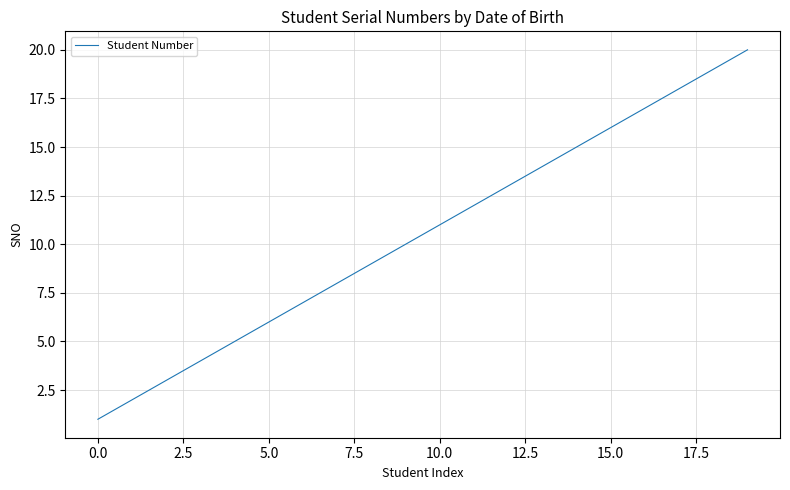

What is the difference between the second highest and second lowest values?

17